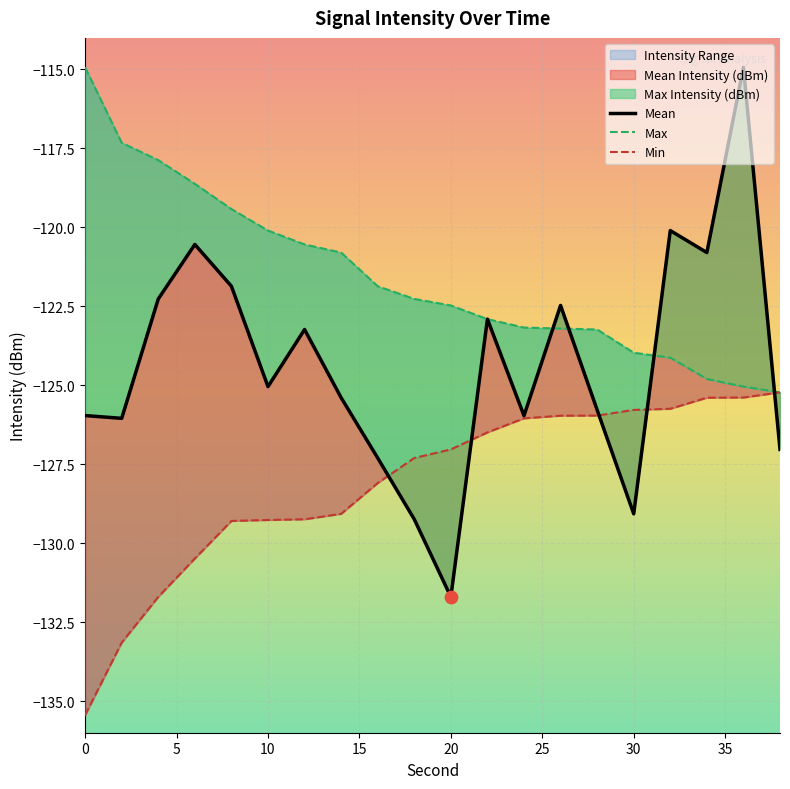

What is the total value across all series at 35?

-375.3